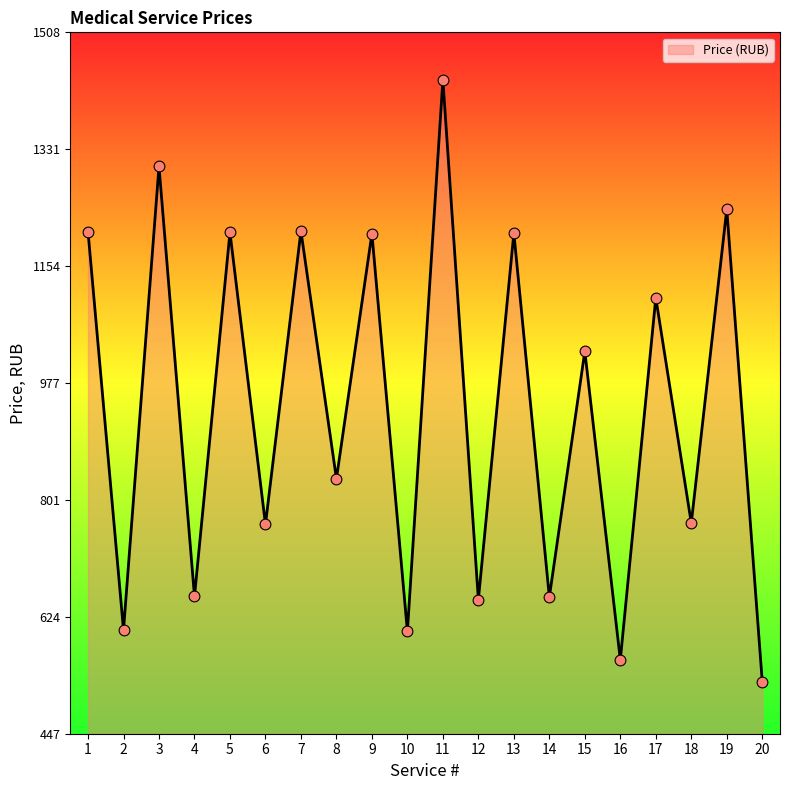

What is the ratio of the value at 7 to the value at 19?

1.0